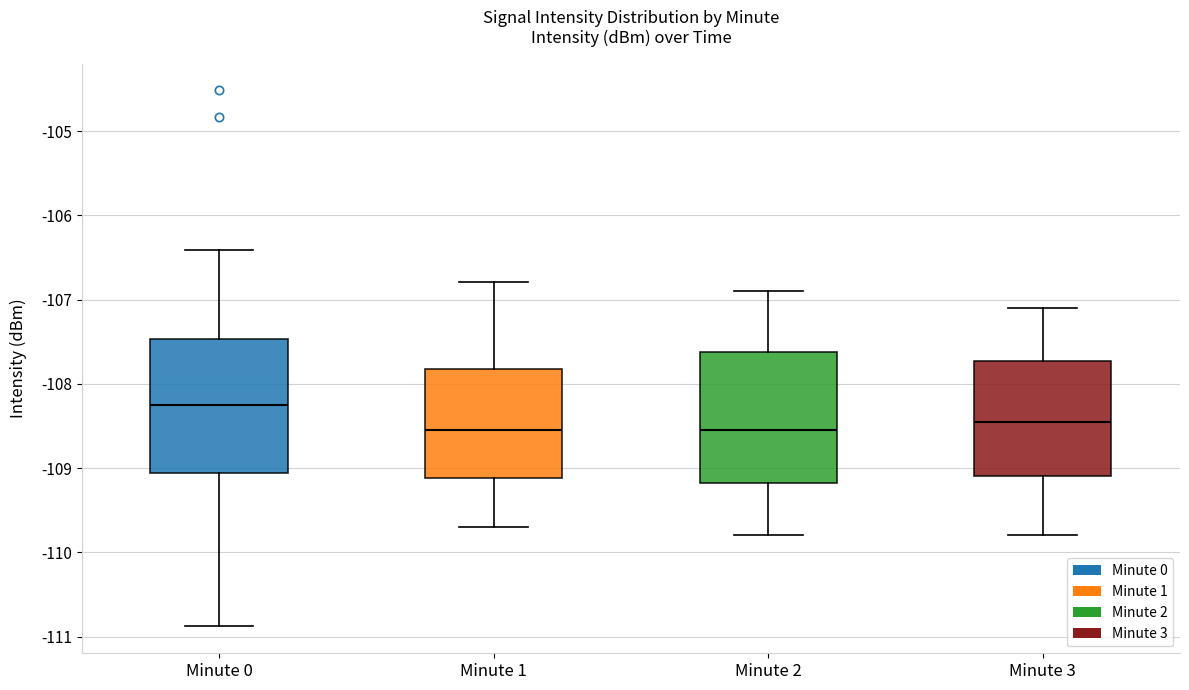

Where does the median line of the box for Minute 2 sit on the y-axis? The values are not printed on the chart, so give them approximately, as read against the axis.

-108.5